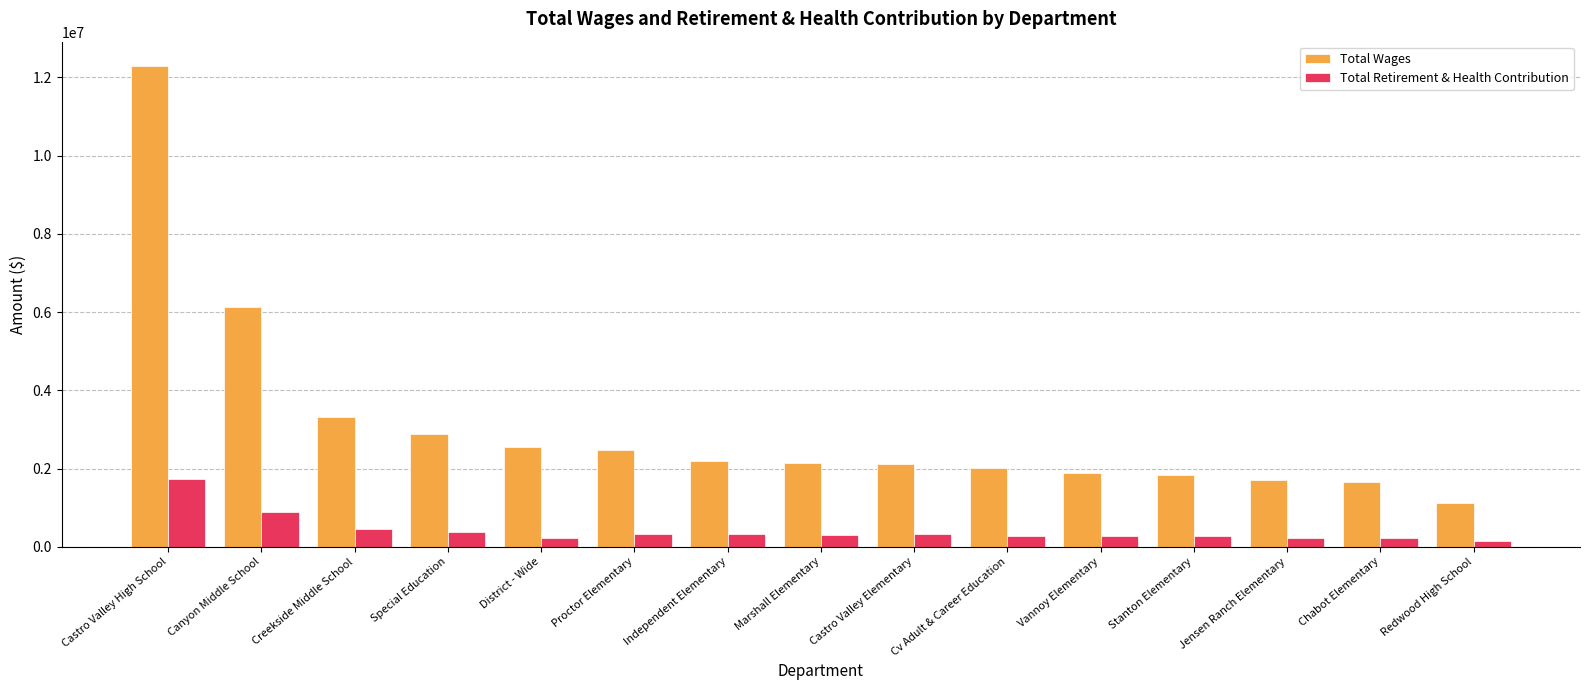

Which series has the widest spread of values?

Total Wages